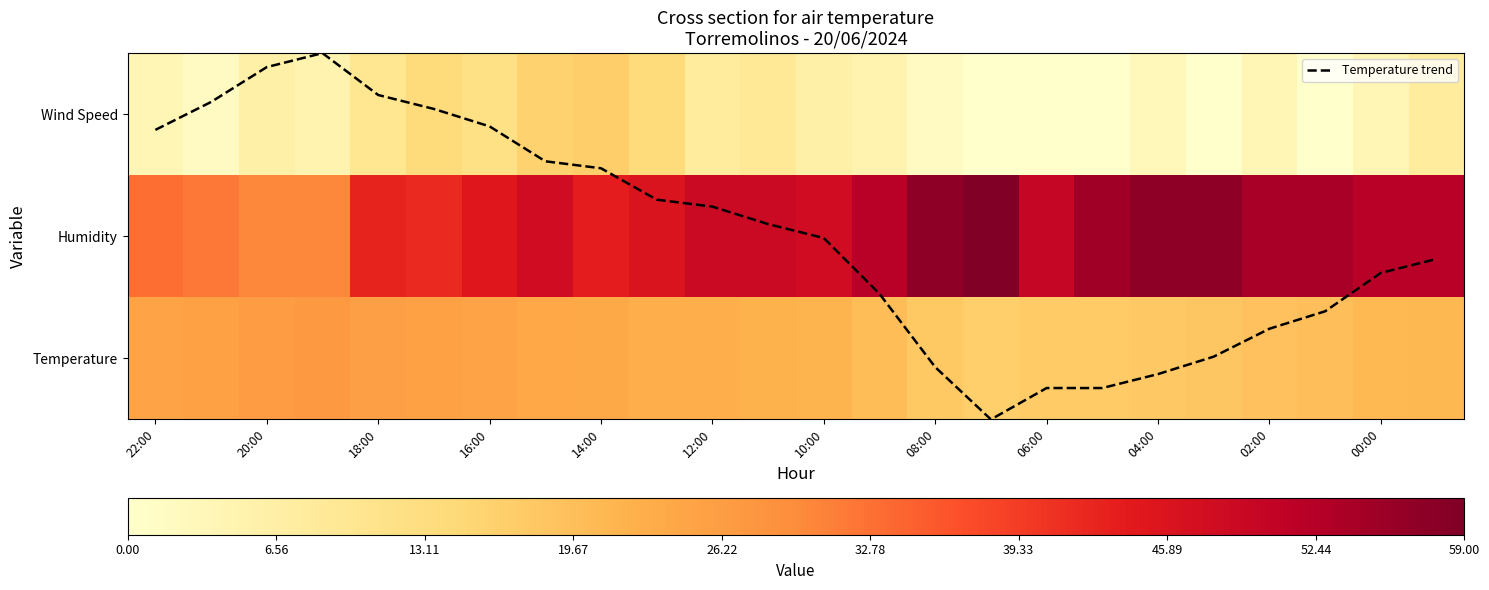

Is this an area chart (filled region under the line)?

No